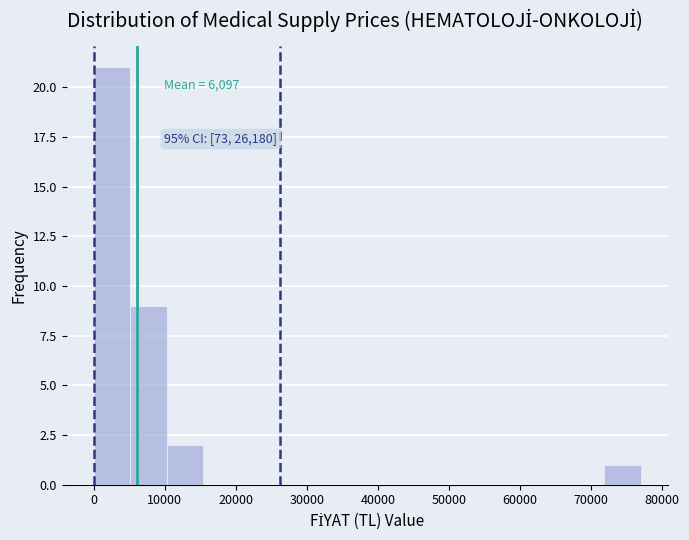

Over which range of the x-axis is the bar tallest?

0 to 5000